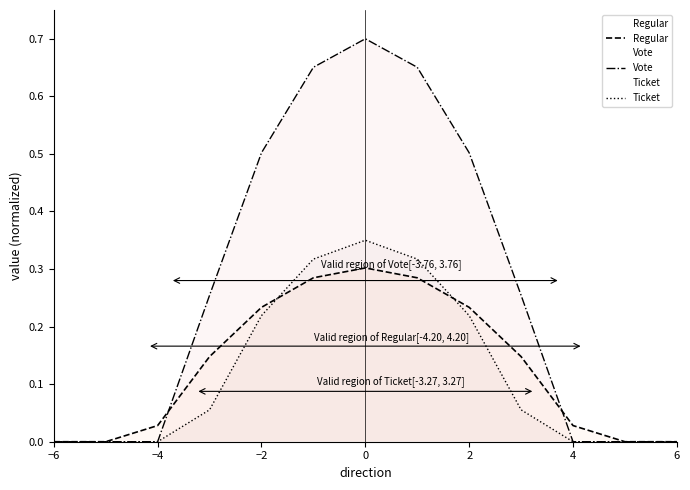

What is the difference between the highest and lowest values at 0?

0.4